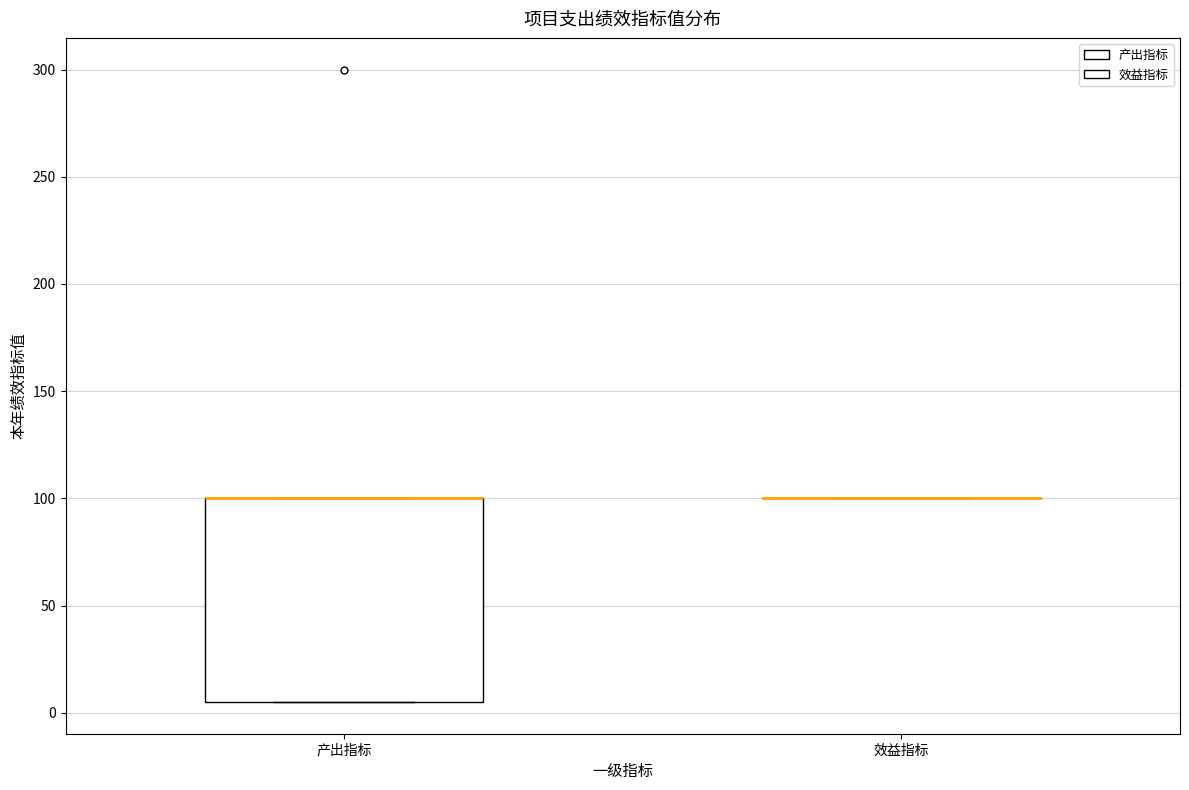

Where is the upper edge of the box for 产出指标 on the y-axis? The values are not printed on the chart, so give them approximately, as read against the axis.

100